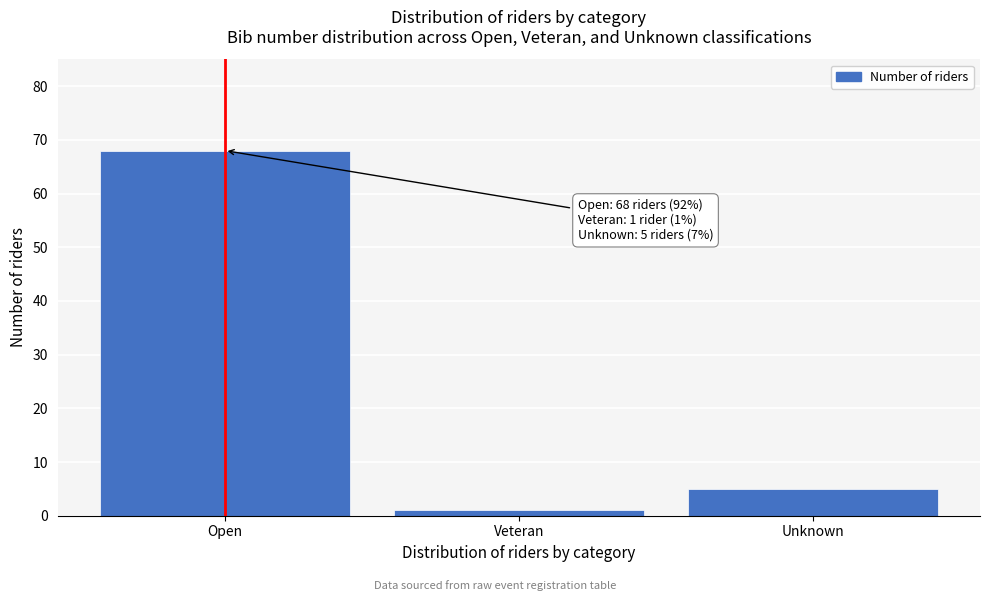

Reading left to right, what are all the values shown in this chart?

68	1	5